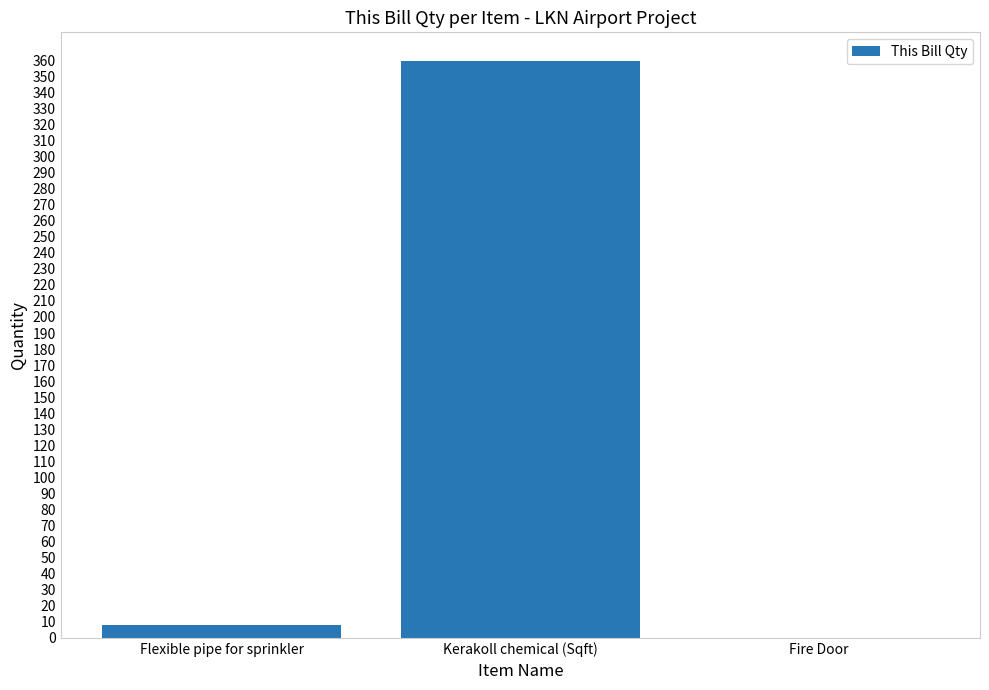

The chart shows a value of 8.0 at Flexible pipe for sprinkler. True or false?

True